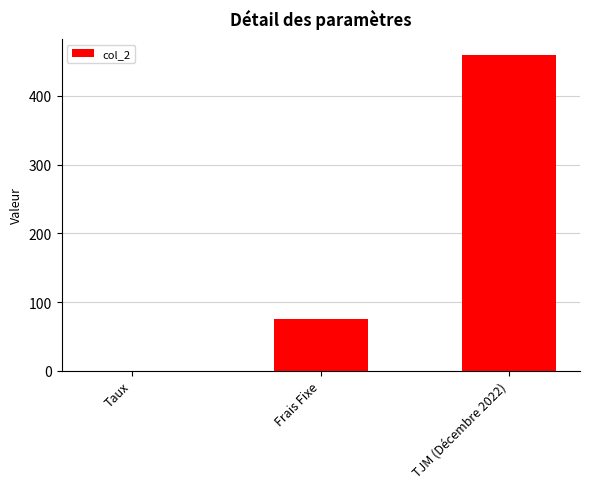

At which label is the value closest to 230?

Frais Fixe